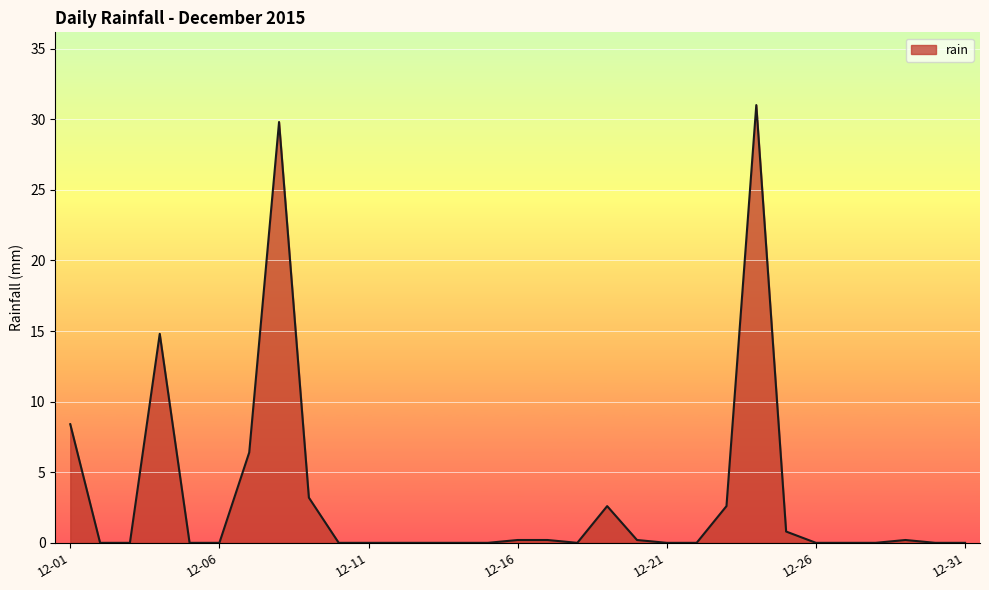

What is the greatest value displayed?

31.0